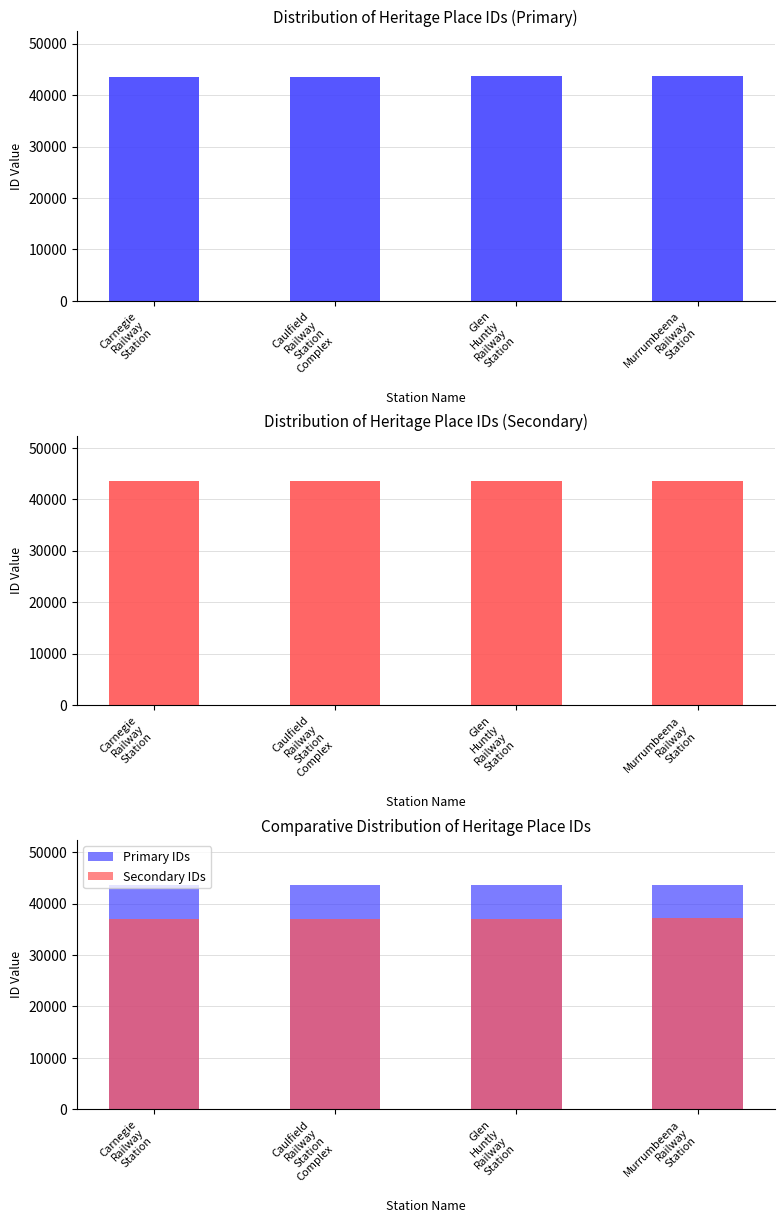

Is the value of Primary IDs at Murrumbeena
Railway
Station greater than the value of ID at Carnegie
Railway
Station?

Yes